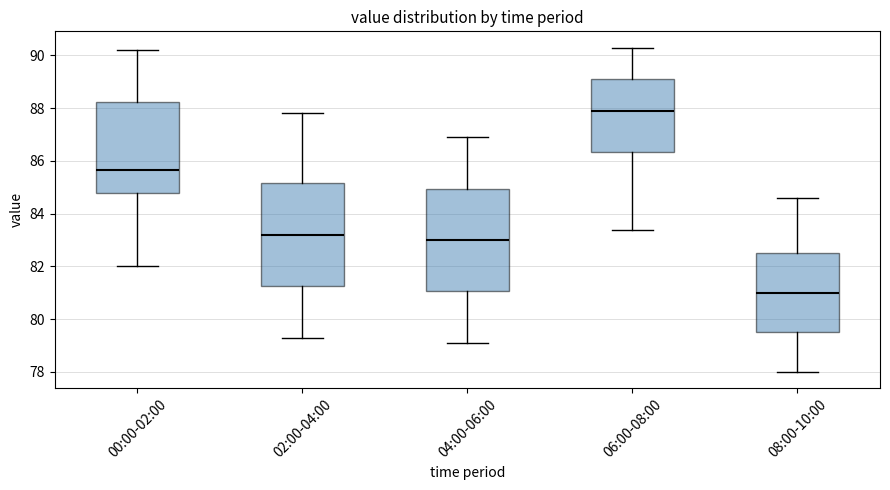

Which box has the highest median line?

06:00-08:00